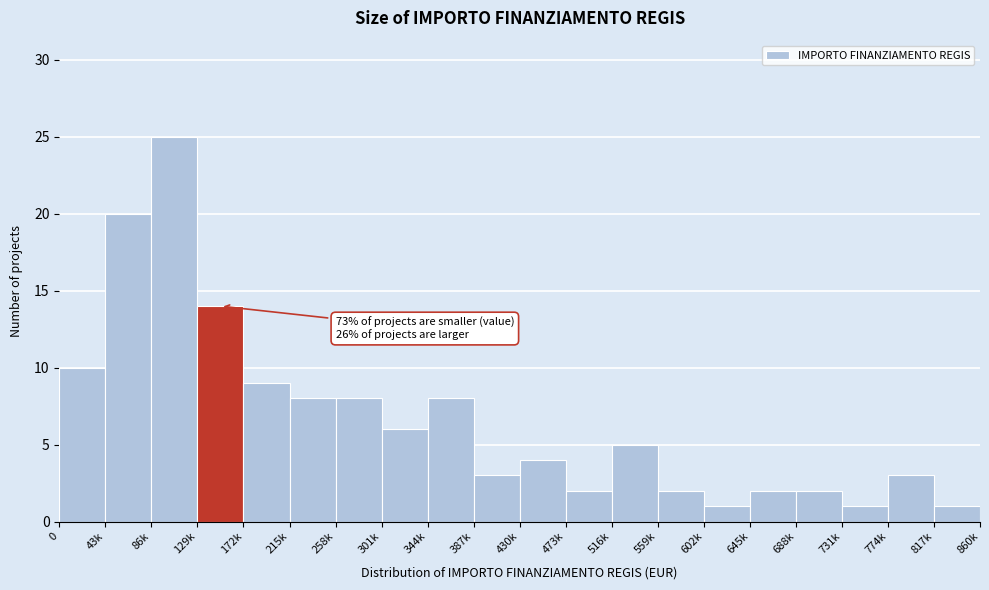

Reading right to left, transcribe all the data shown in this chart.

1	3	1	2	2	1	2	5	2	4	3	8	6	8	8	9	14	25	20	10